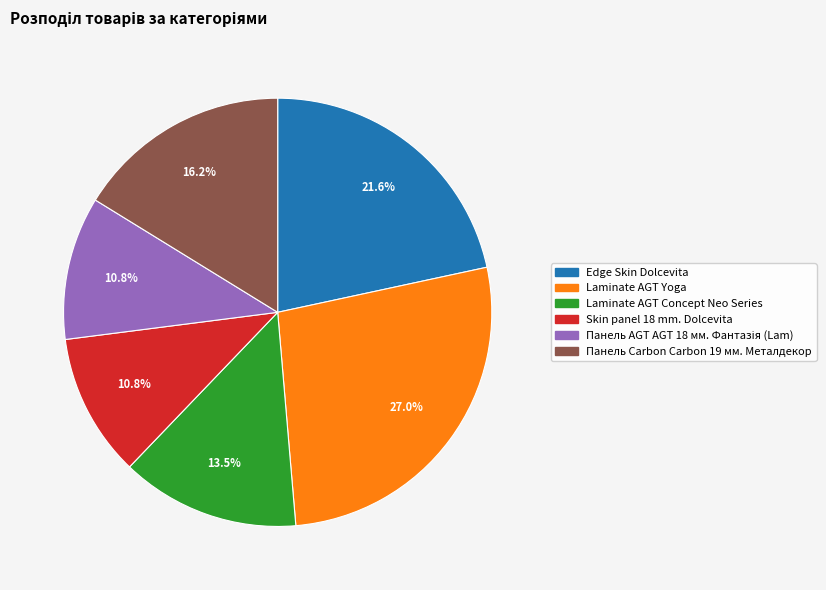

Which category has the biggest portion of the pie?

Laminate AGT Yoga